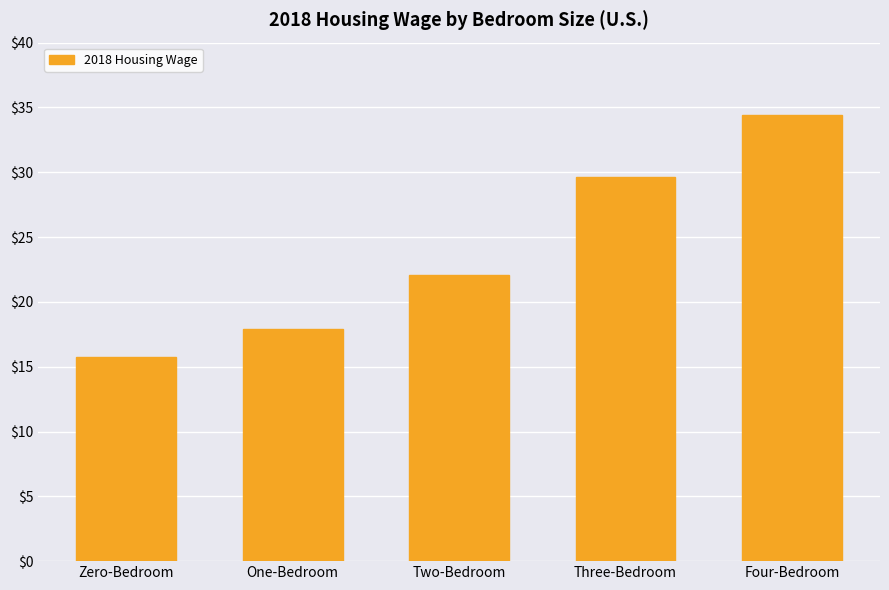

How many data points are above 22?

3